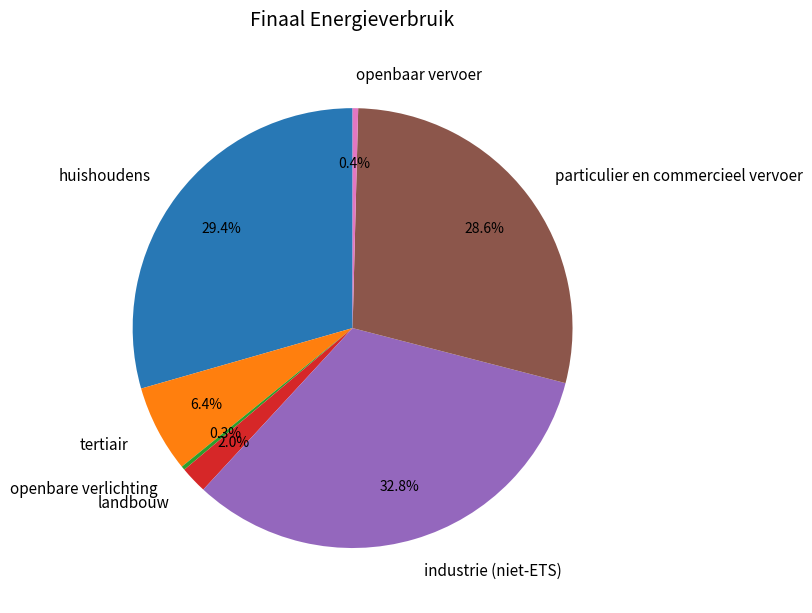

What is the ratio of the value at landbouw to the value at openbaar vervoer?

4.9